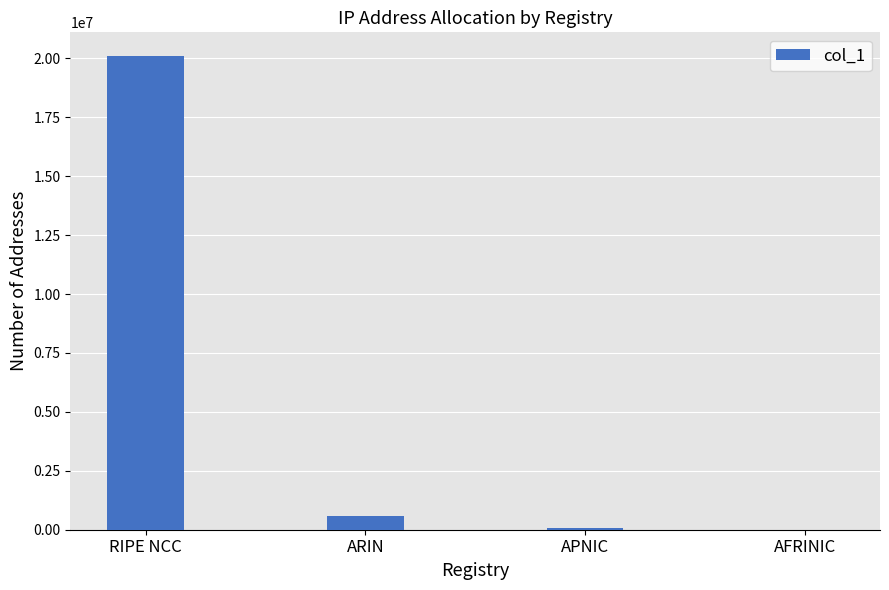

What is the sum of all values?

20747008